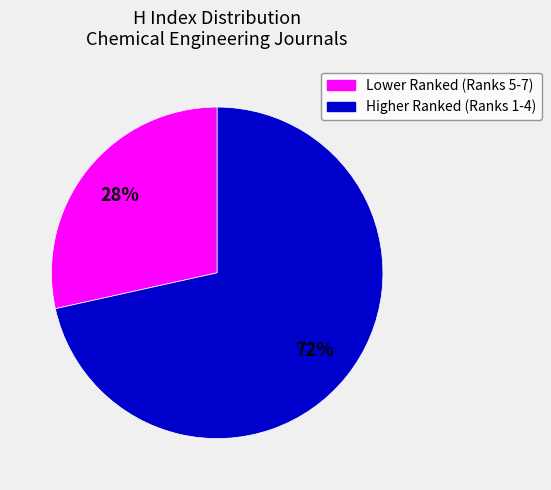

To the nearest percent, what is the average slice percentage?

50%